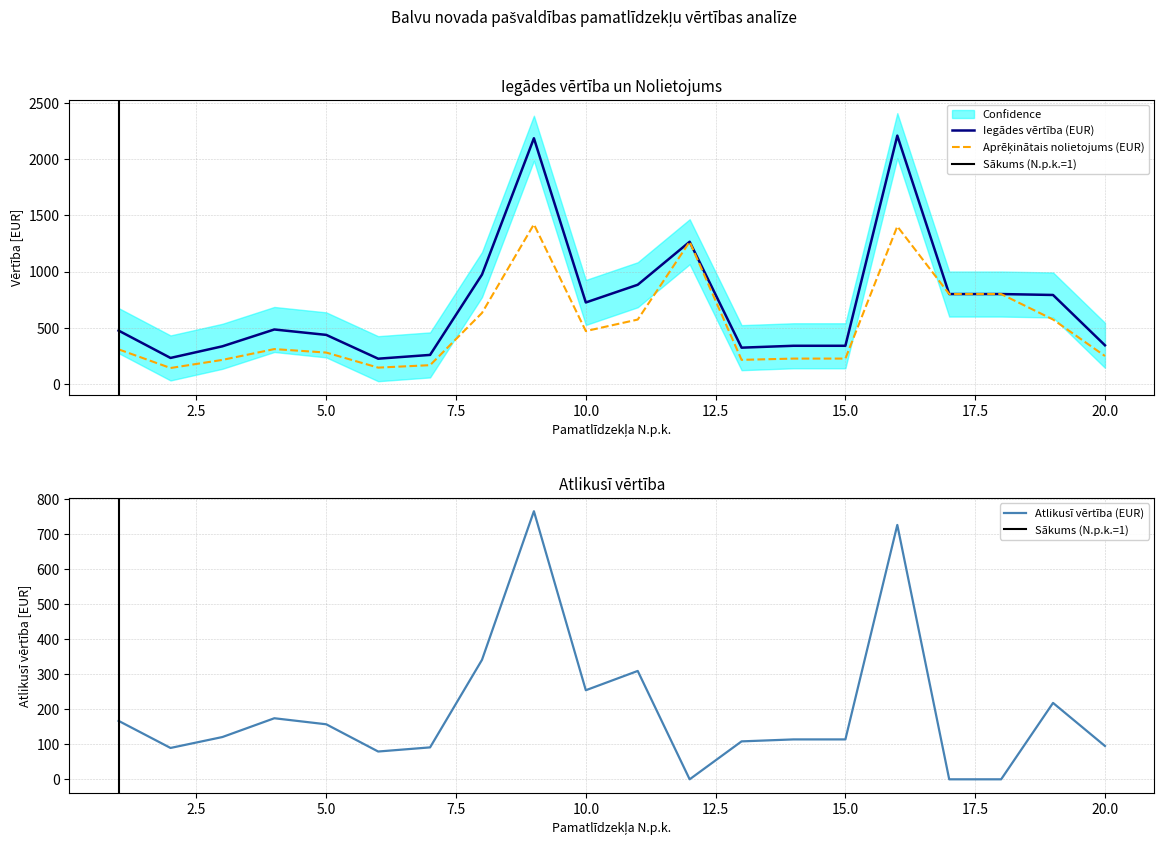

At which label does Aprekintais nolietojums (EUR) reach its minimum?

2